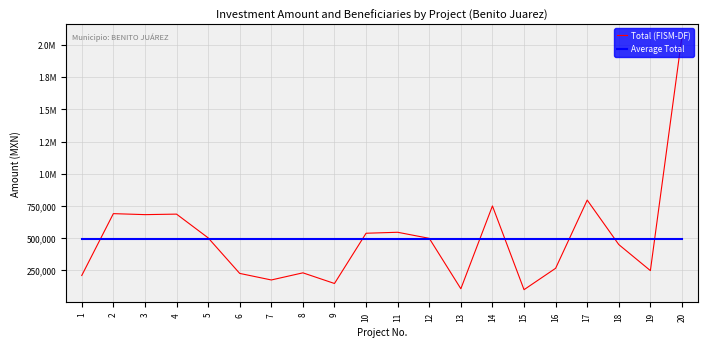

Which series has the largest total across all categories?

Total (FISM-DF)